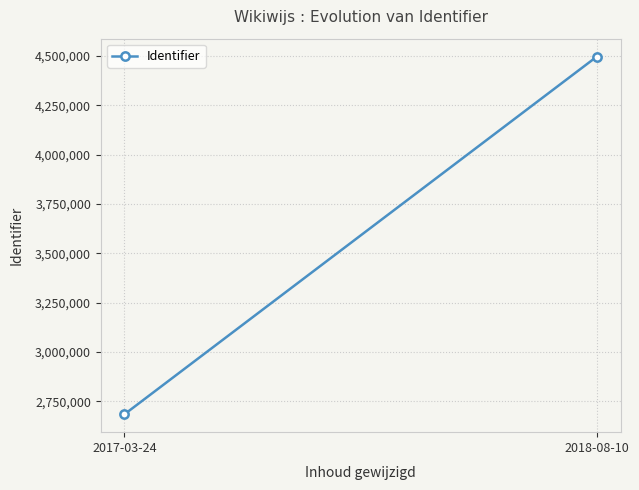

List the labels in order of value, largest first.

2018-08-10, 2017-03-24